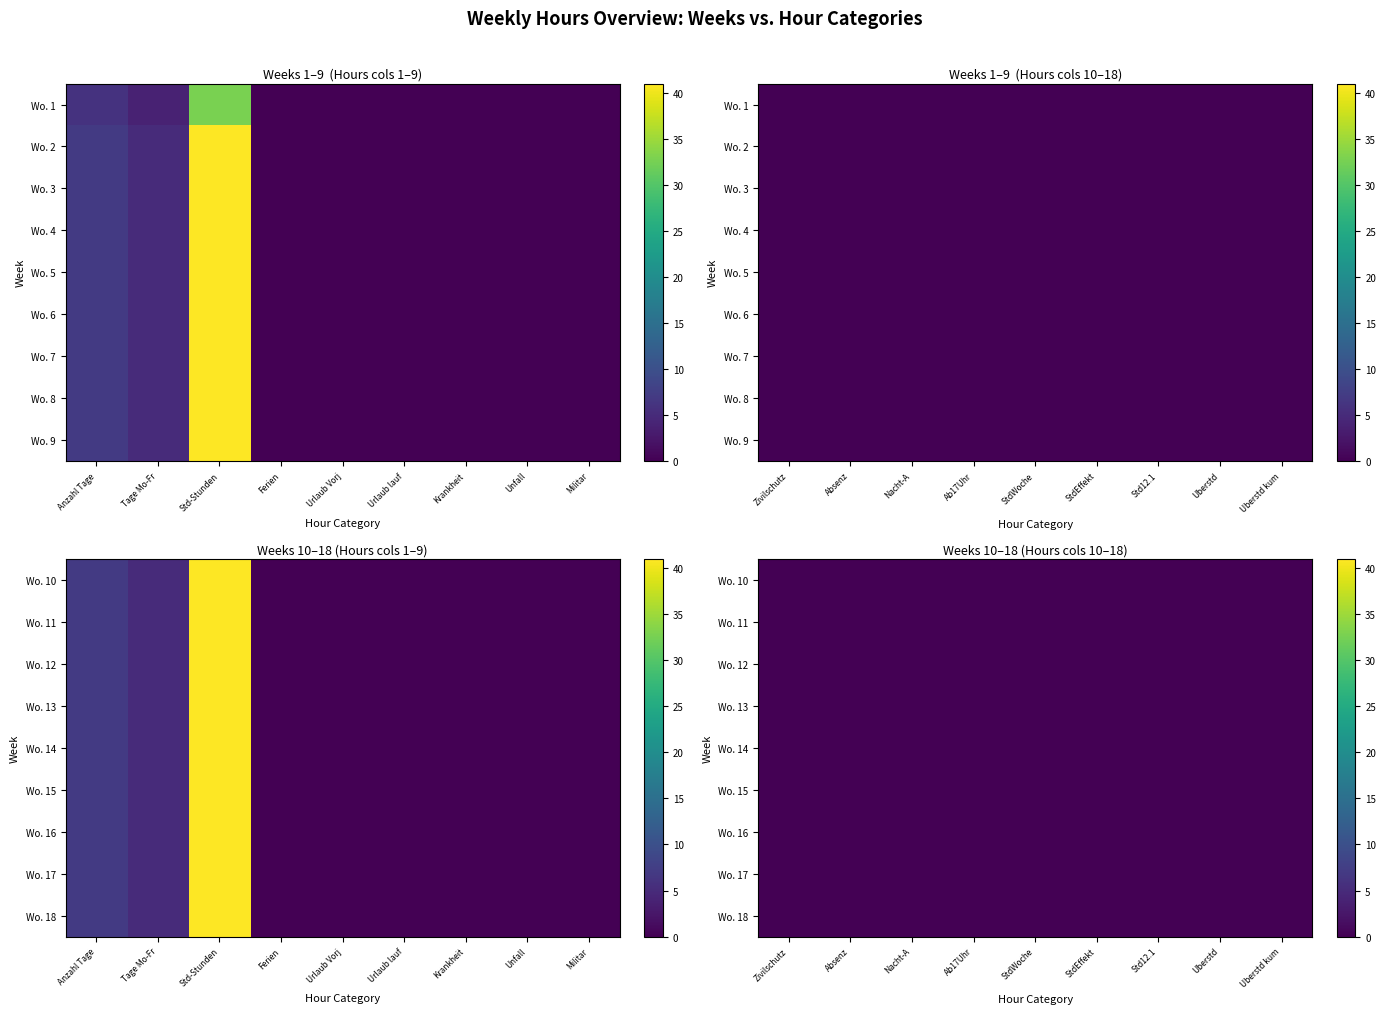

What is the difference between the Wo. 8 values at 17 and 0?

7.0